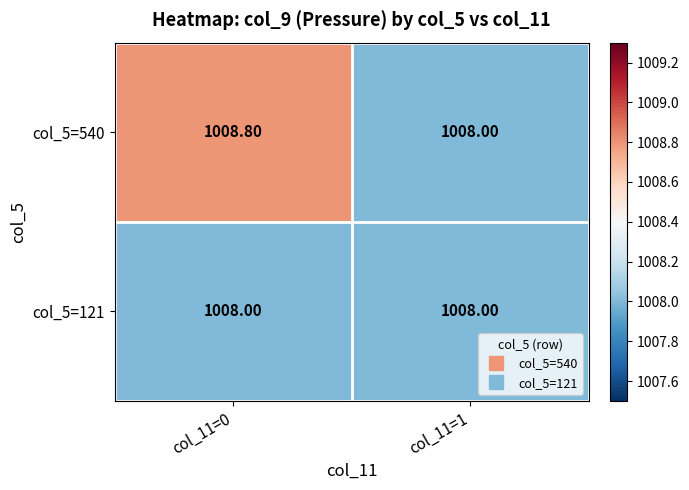

What is the difference between the col_5=540 values at col_11=0 and col_11=1?

0.8